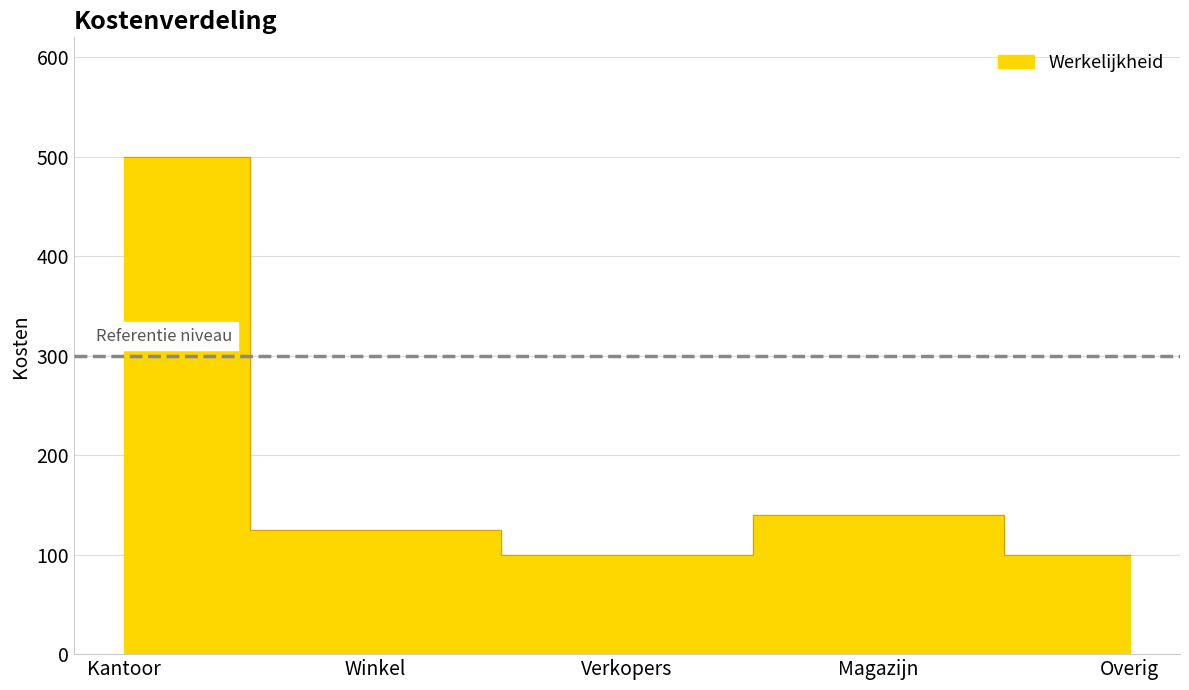

At which category does the chart reach its minimum across all series?

Verkopers